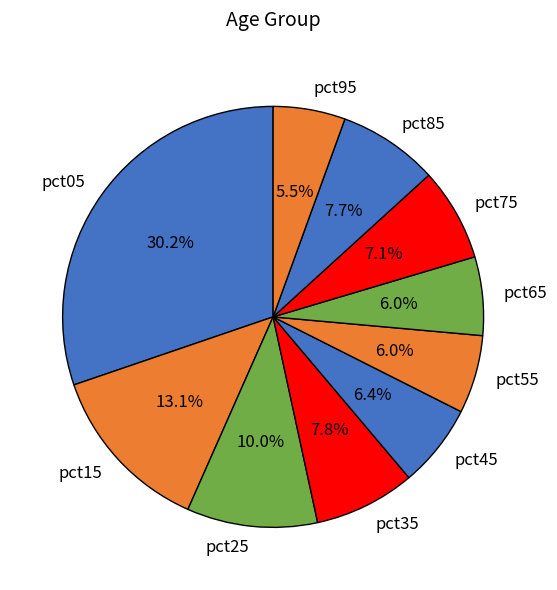

How many slices are in this pie chart?

10